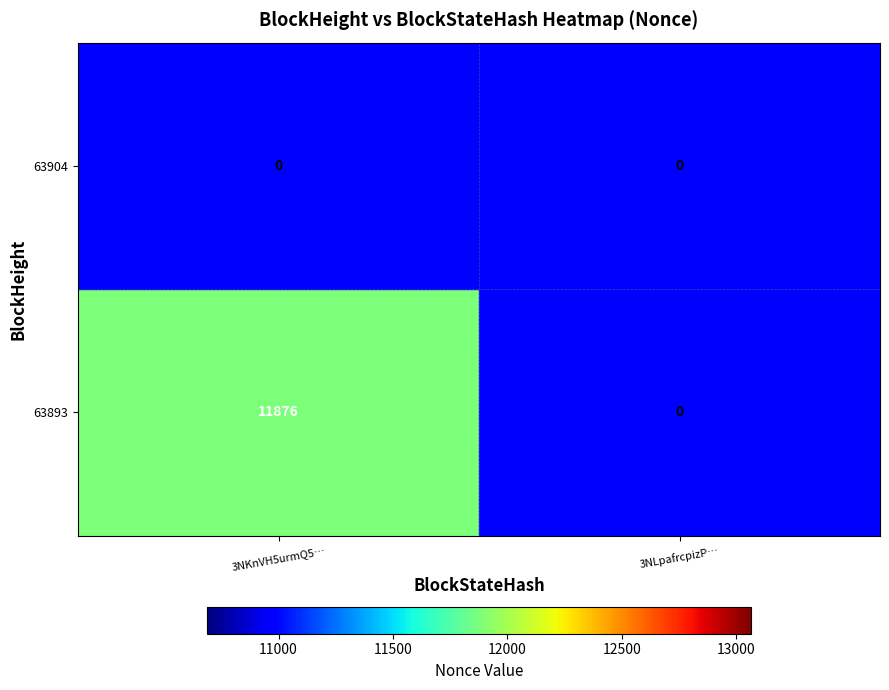

Count the number of data series in this chart.

2